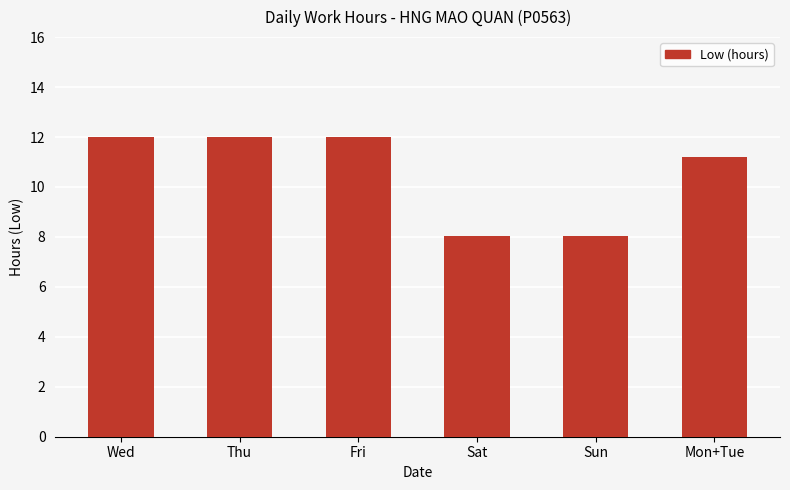

What is the difference between the values at Sun and Fri?

4.0